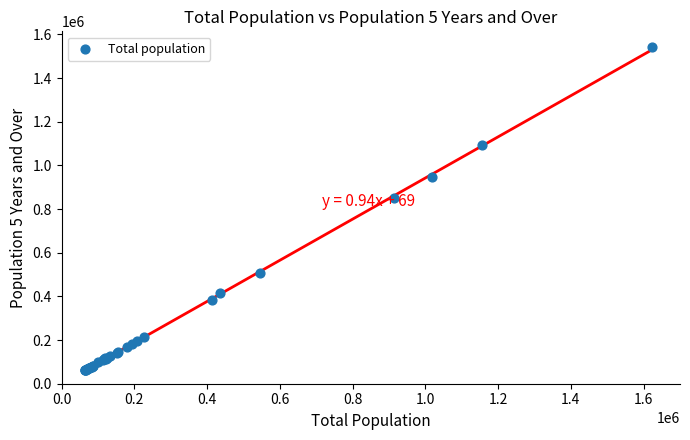

What Y value in the scatter plot is closest to 800545?

850588